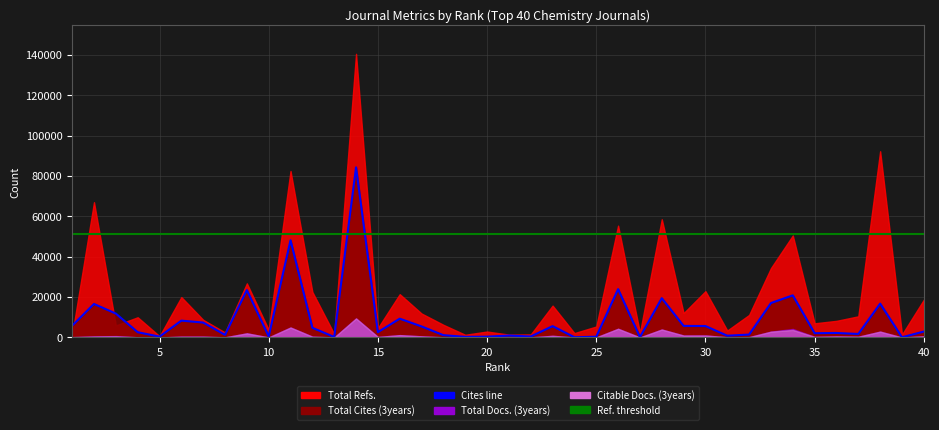

In Total Cites (3years), how many points are higher than both neighbors (excluding endpoints)?

13